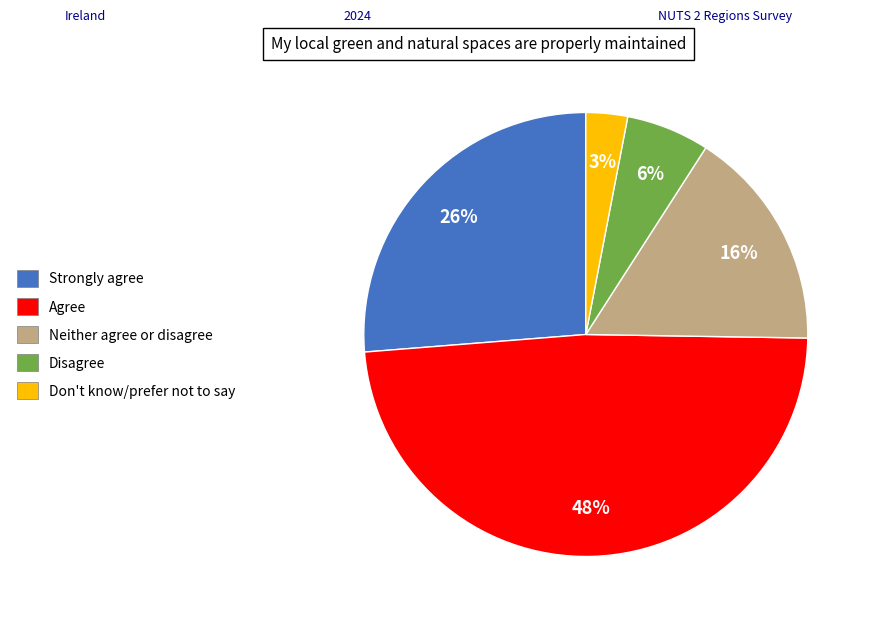

To the nearest percent, what is the difference between the largest and smallest slice percentages?

45%